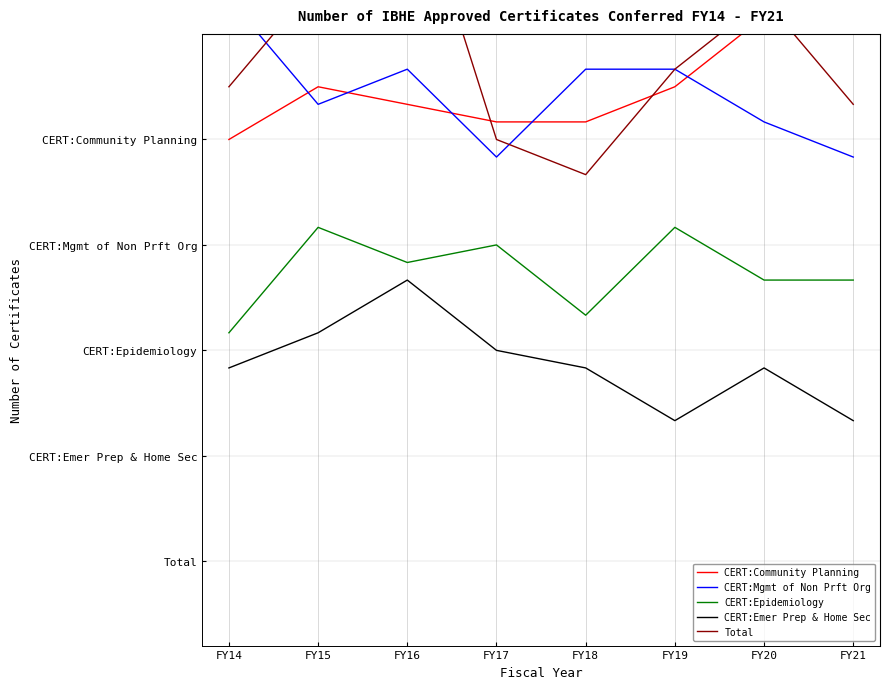

Rank the series at FY17 from lowest to highest value.

CERT:Emer Prep & Home Sec, CERT:Epidemiology, CERT:Mgmt of Non Prft Org, Total, CERT:Community Planning